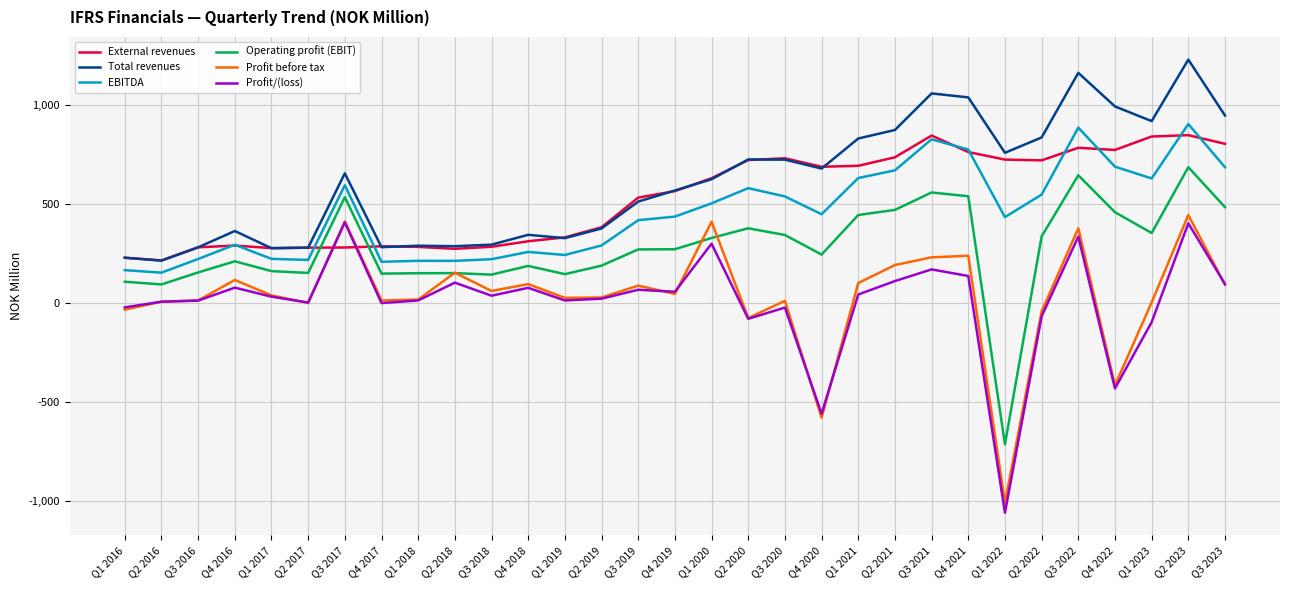

The External revenues series shows 731.0 at Q3 2020. True or false?

True